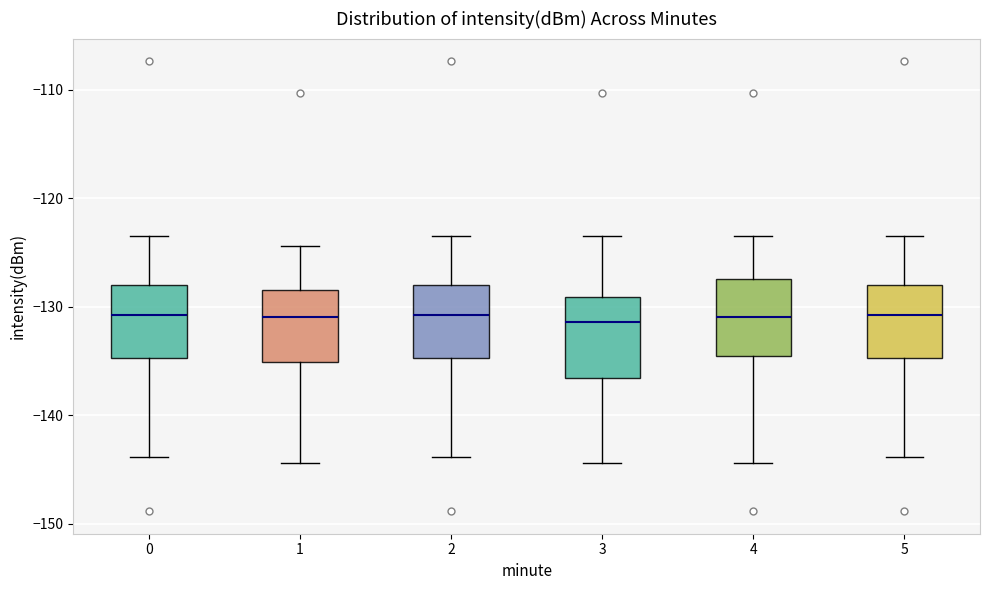

Reading left to right, transcribe this box plot: for each box, give where its median line is, the range the box spans, and where its two whiskers end, as read against the y-axis. The values are not printed on the chart, so give them approximately, as read against the axis.

0: median -131, box -135 to -128, whiskers -144 to -123
1: median -131, box -135 to -128, whiskers -144 to -124
2: median -131, box -135 to -128, whiskers -144 to -123
3: median -131, box -137 to -129, whiskers -144 to -123
4: median -131, box -135 to -127, whiskers -144 to -123
5: median -131, box -135 to -128, whiskers -144 to -123